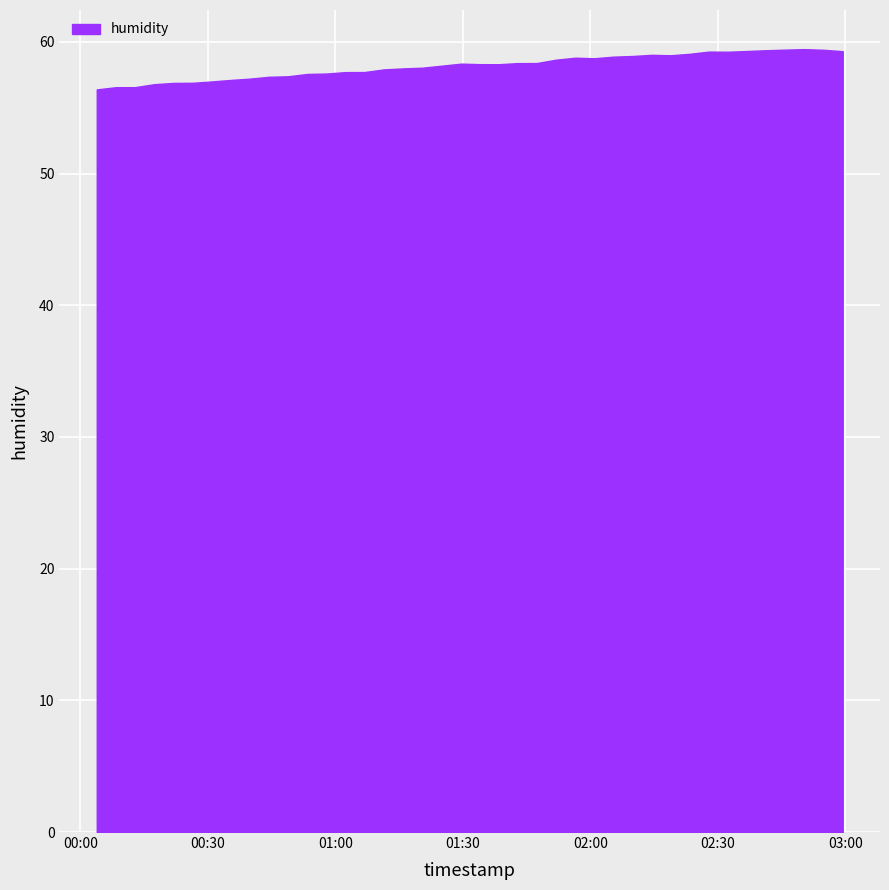

What is the sum of the values at 2023-05-22T01:38:22 and 2023-05-22T00:44:21?

115.6